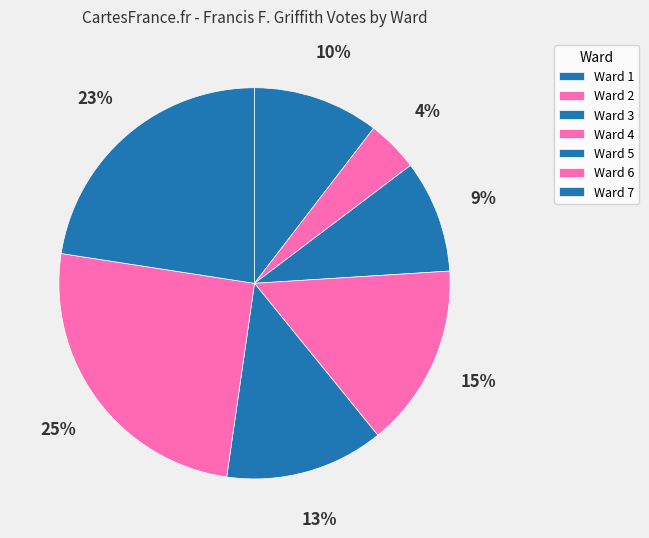

To the nearest percent, what portion does Ward 3 represent?

9%